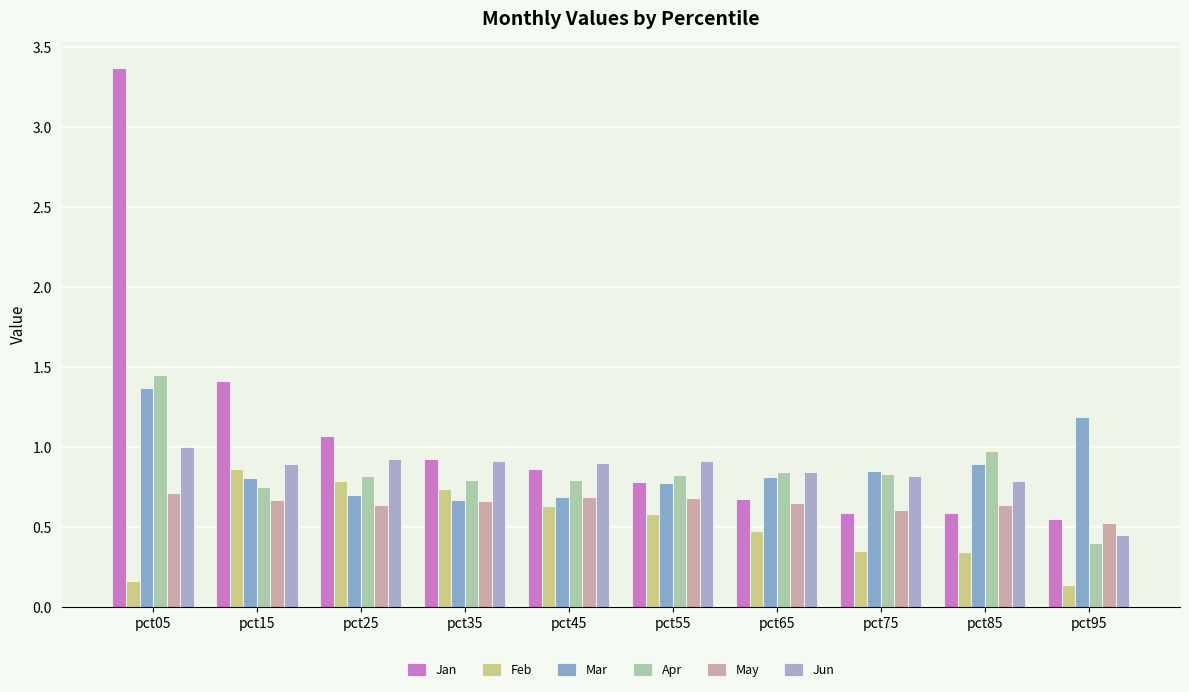

Is it true that Jan equals 1.1 at pct65?

False